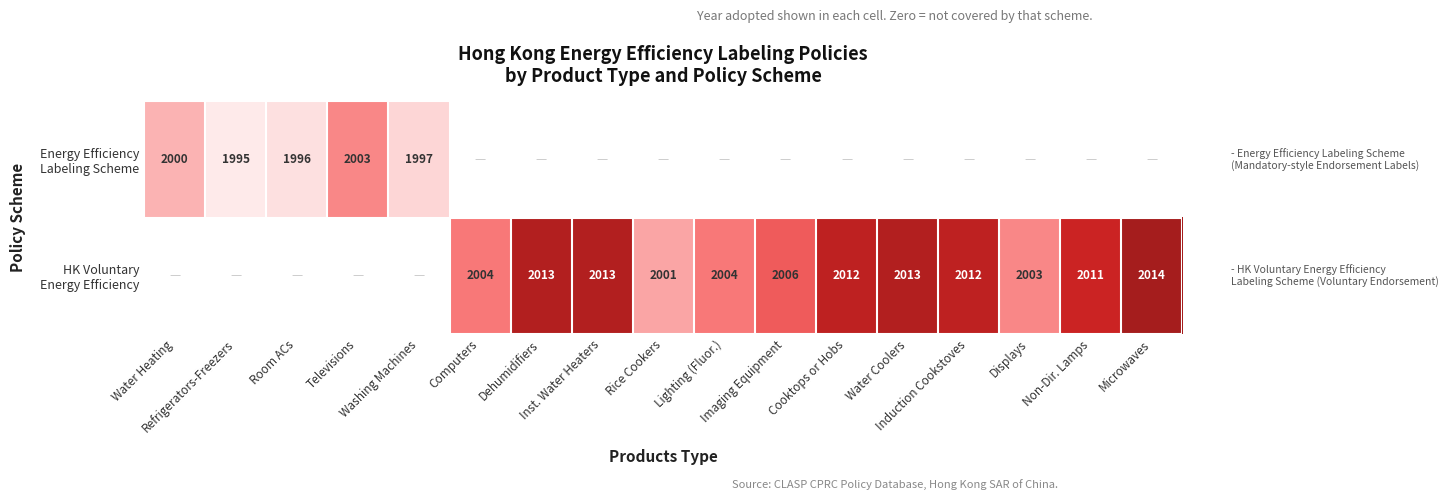

How many data points in HK Voluntary Energy Efficiency are above 2004?

8